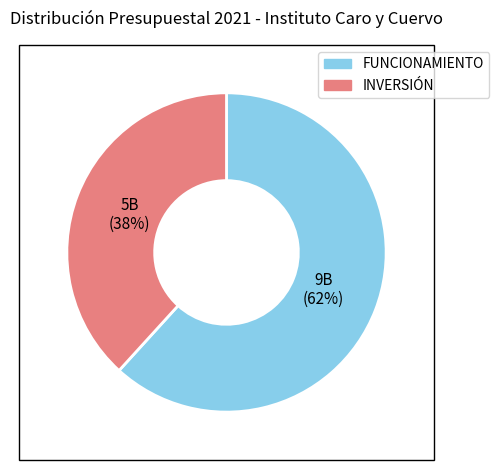

How many segments does this pie chart have?

2